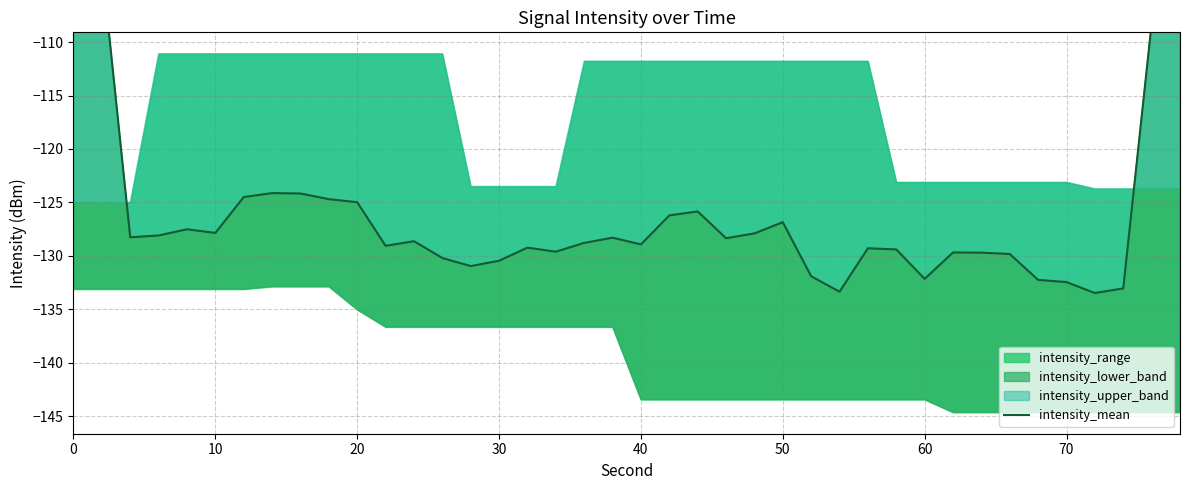

How many values exceed -128?

15